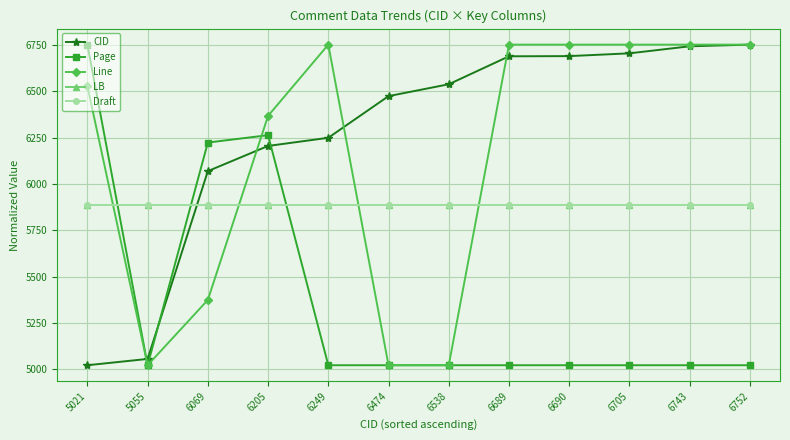

Reading right to left, list all the values displayed in this chart.

CID: 6752.0	6743.0	6705.0	6690.0	6689.0	6538.0	6474.0	6249.0	6205.0	6069.0	5055.0	5021.0
Page: 5021.0	5021.0	5021.0	5021.0	5021.0	5021.0	5021.0	5021.0	6263.1	6223.3	5021.0	6752.0
Line: 6752.0	6752.0	6752.0	6752.0	6752.0	5021.0	5021.0	6752.0	6367.3	5373.6	5021.0	6527.6
LB: 5886.5	5886.5	5886.5	5886.5	5886.5	5886.5	5886.5	5886.5	5886.5	5886.5	5886.5	5886.5
Draft: 5886.5	5886.5	5886.5	5886.5	5886.5	5886.5	5886.5	5886.5	5886.5	5886.5	5886.5	5886.5